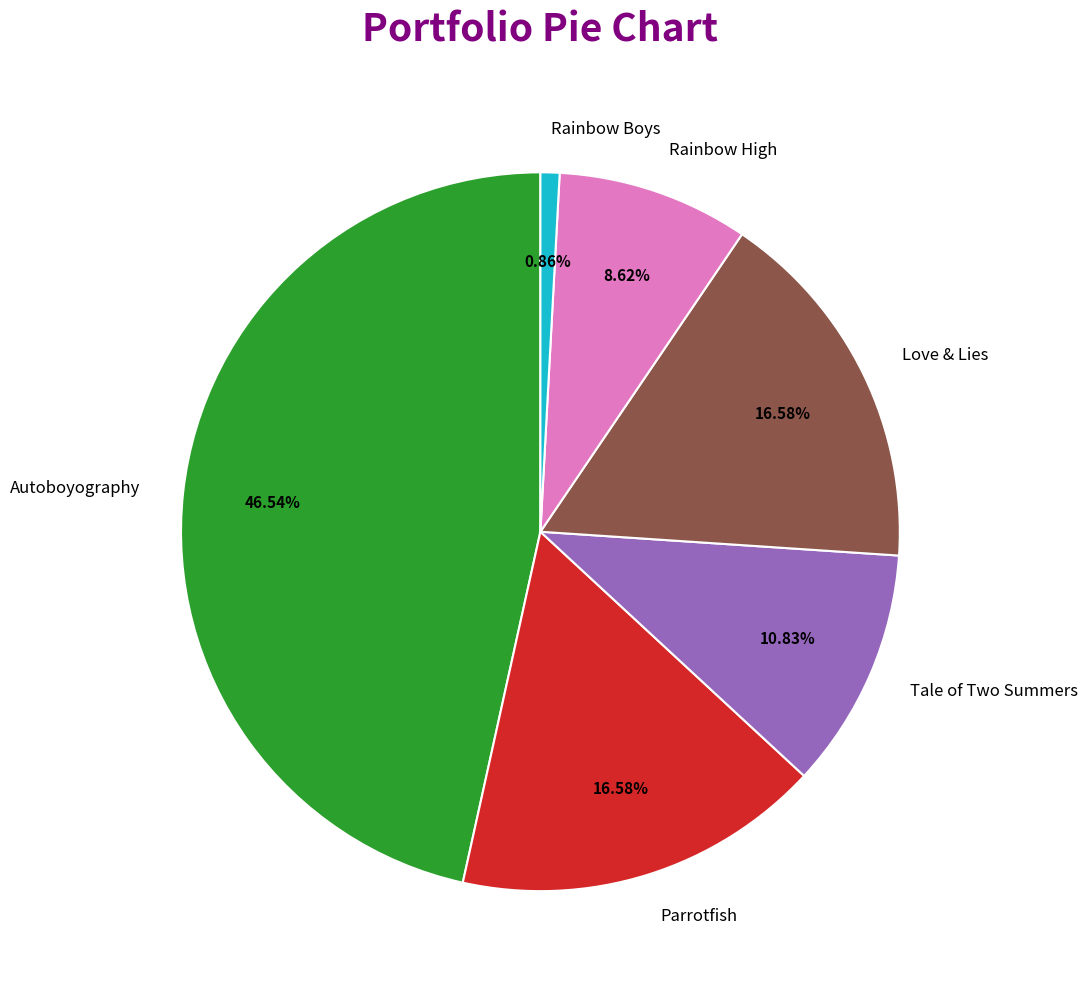

What is the smallest slice in the pie chart?

Rainbow Boys